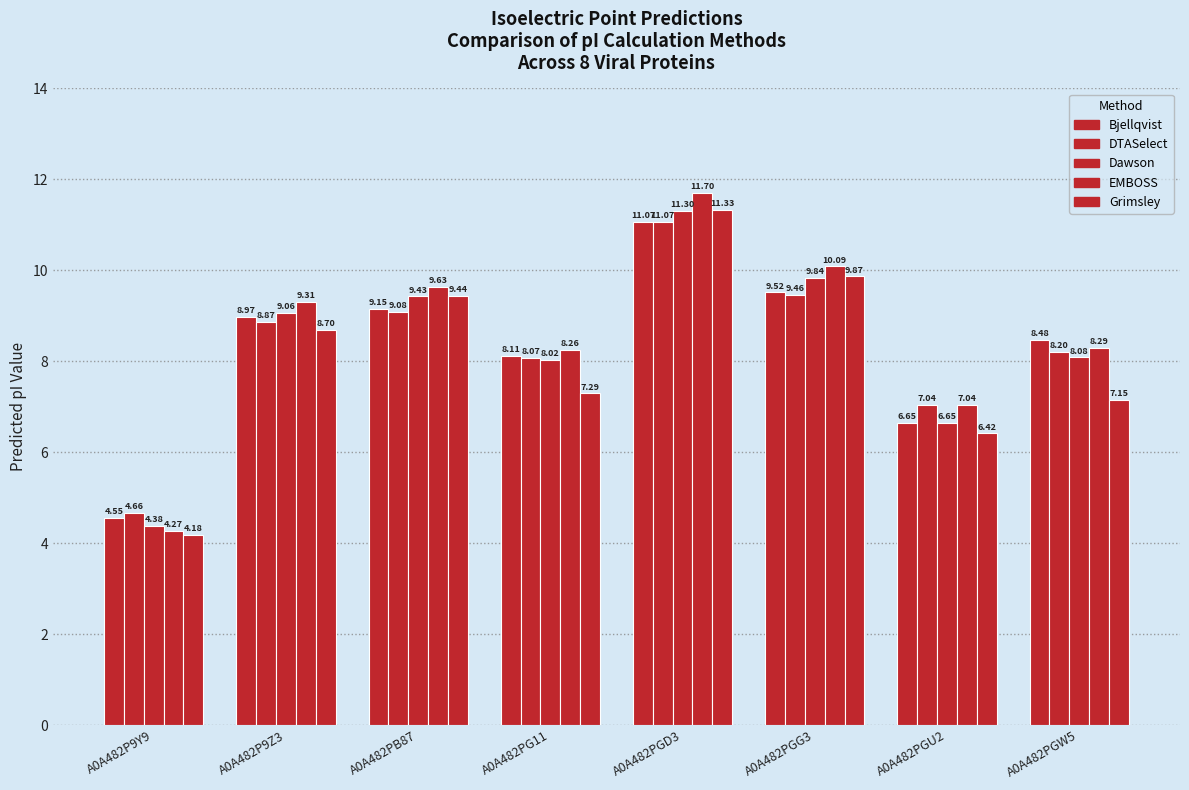

How many values in the Bjellqvist series are below 8?

2